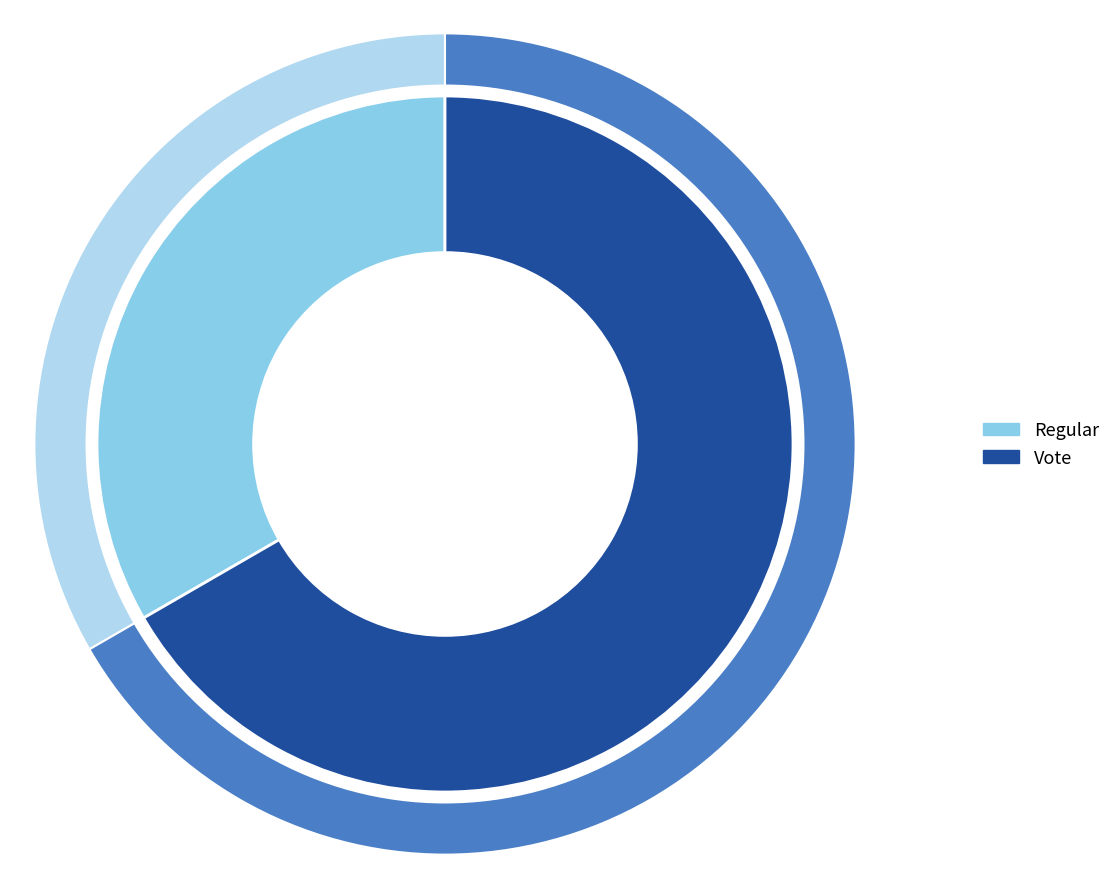

Is the sum of Vote and Regular greater than half?

Yes